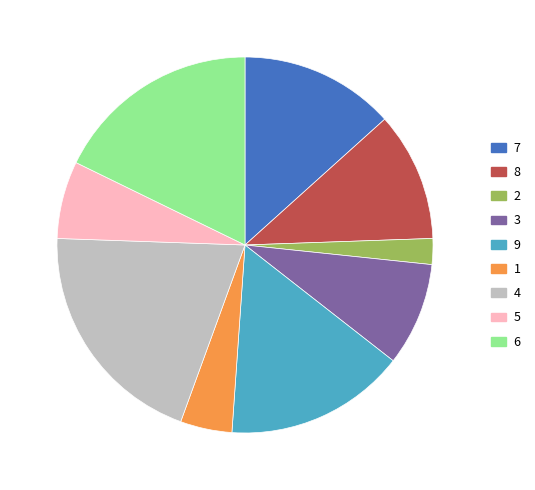

How many segments does this pie chart have?

9